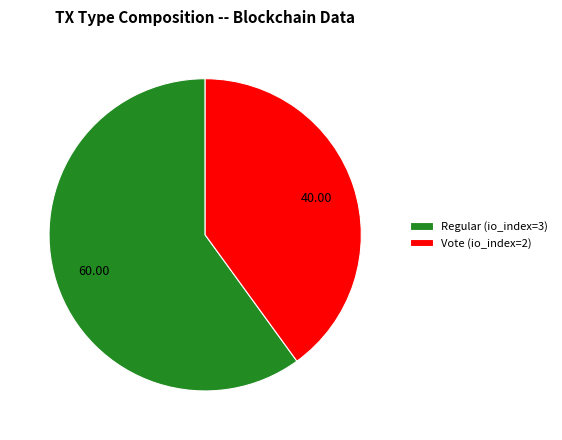

Does Regular (io_index=3) represent more than half of the total?

Yes